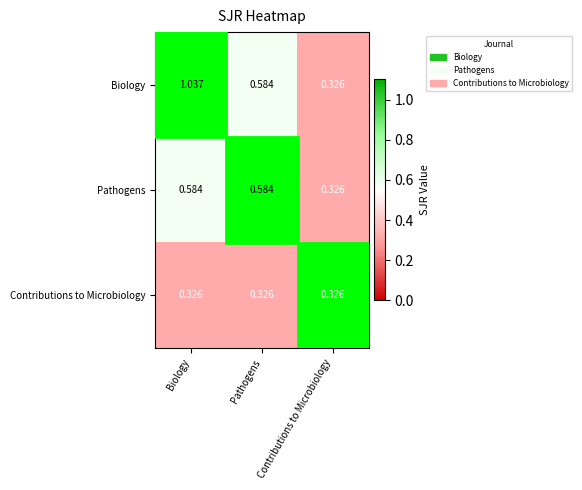

Which series has the widest spread of values?

Biology